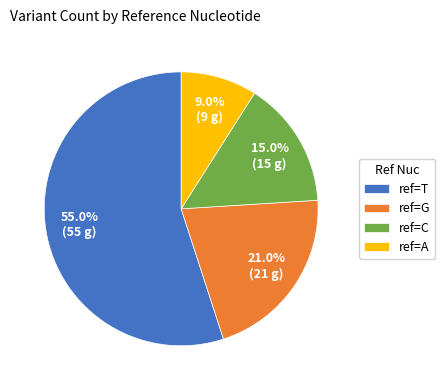

What is the smallest slice in the pie chart?

ref=A